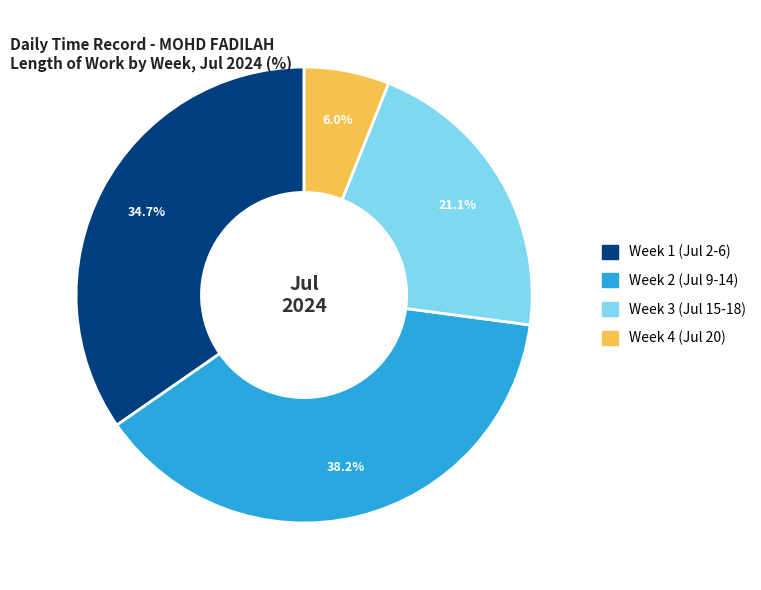

Between Week 1 (Jul 2-6) and Week 4 (Jul 20), which is larger?

Week 1 (Jul 2-6)